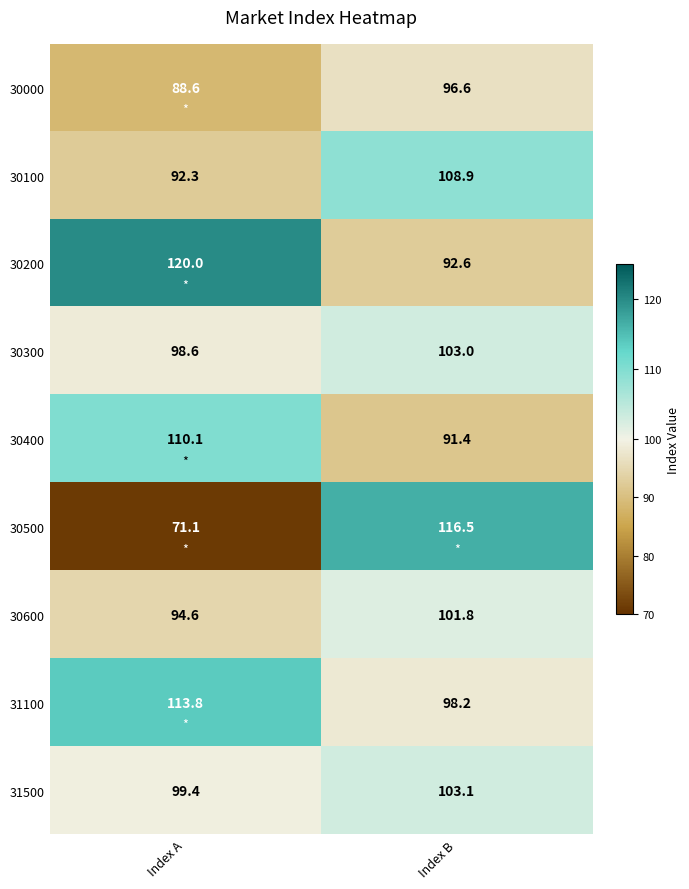

Which series has the widest spread of values?

30500